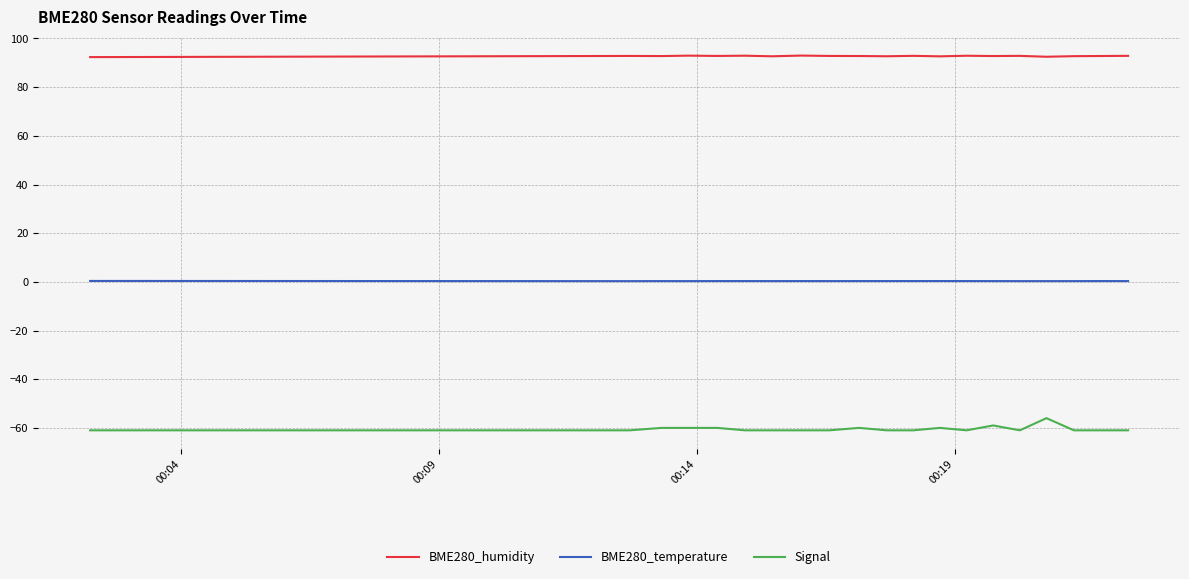

True or false: BME280_humidity has more than 1 points higher than both neighbors.

True